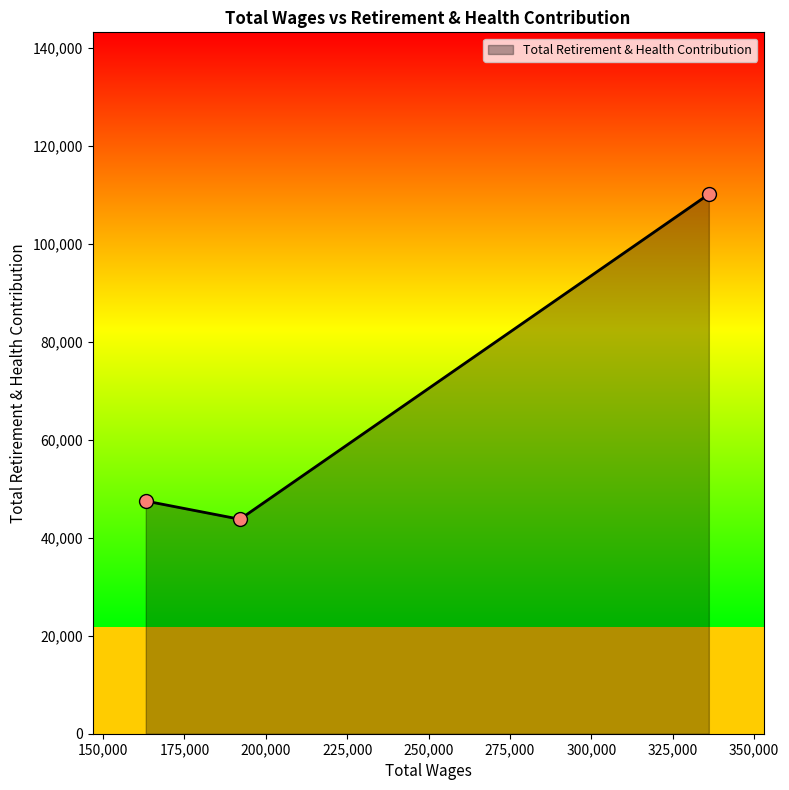

What is the change in value from 336079.0 to 192003.0?

-66400